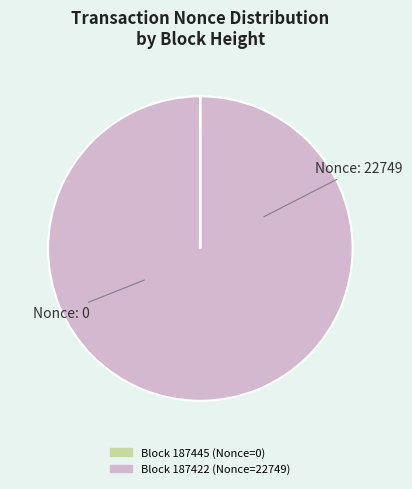

Is there a majority slice in this chart?

Yes